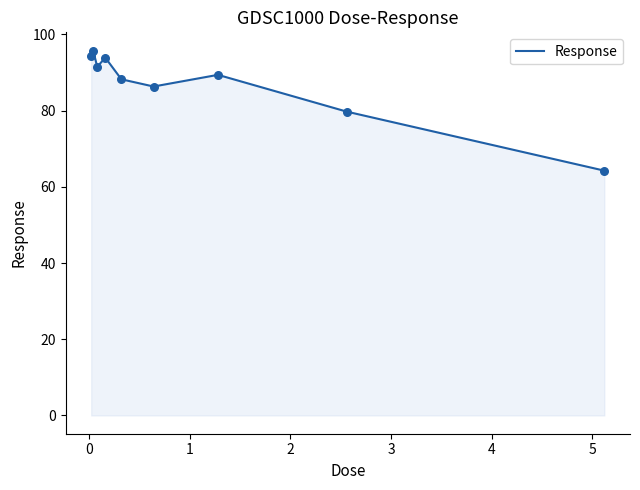

What is the minimum value shown in the chart?

64.2